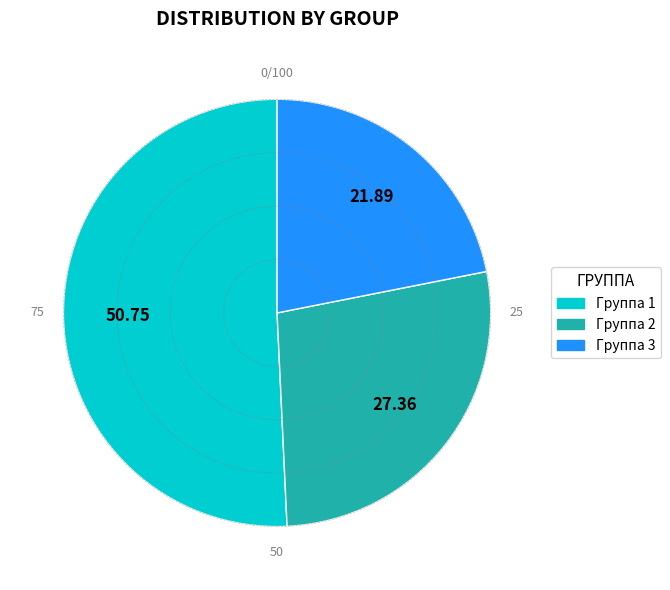

How many segments does this pie chart have?

3